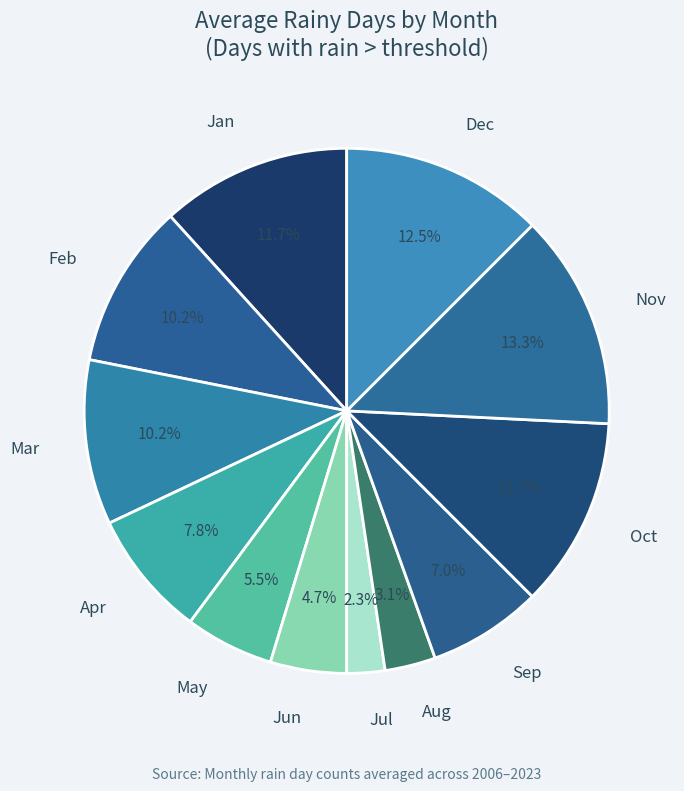

To the nearest percent, what portion does Nov represent?

13%